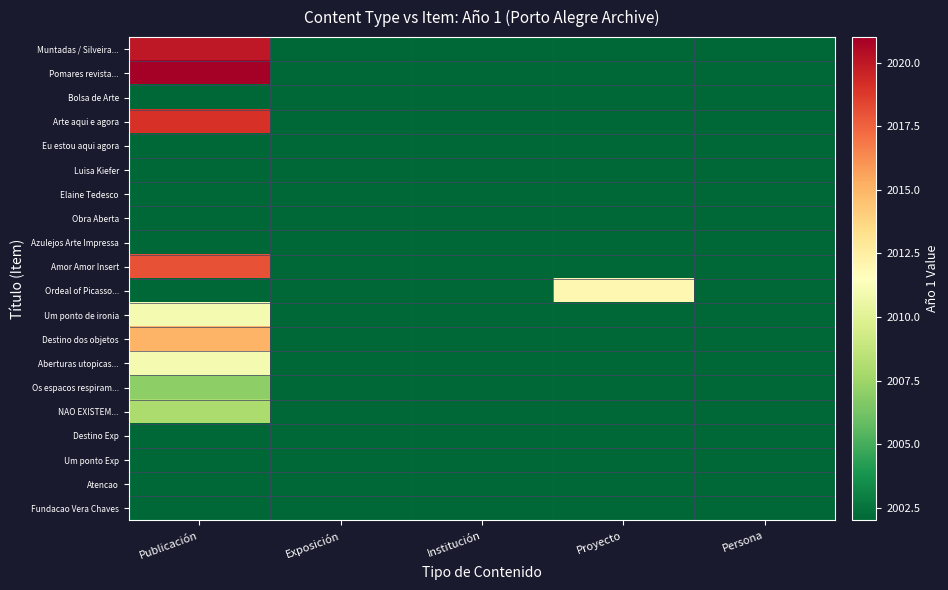

At which category is the sum across all series the highest?

Publicación